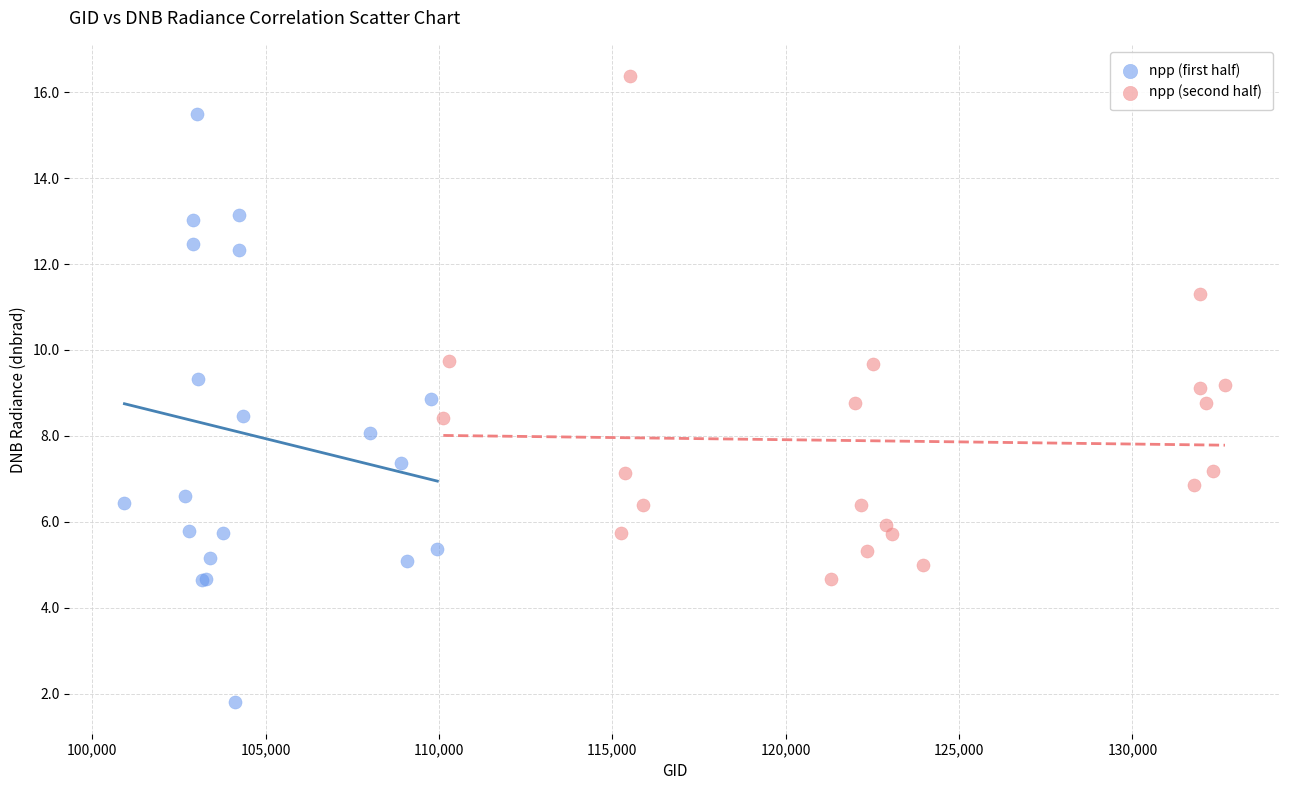

Which series has the widest spread of Y values?

npp (first half)